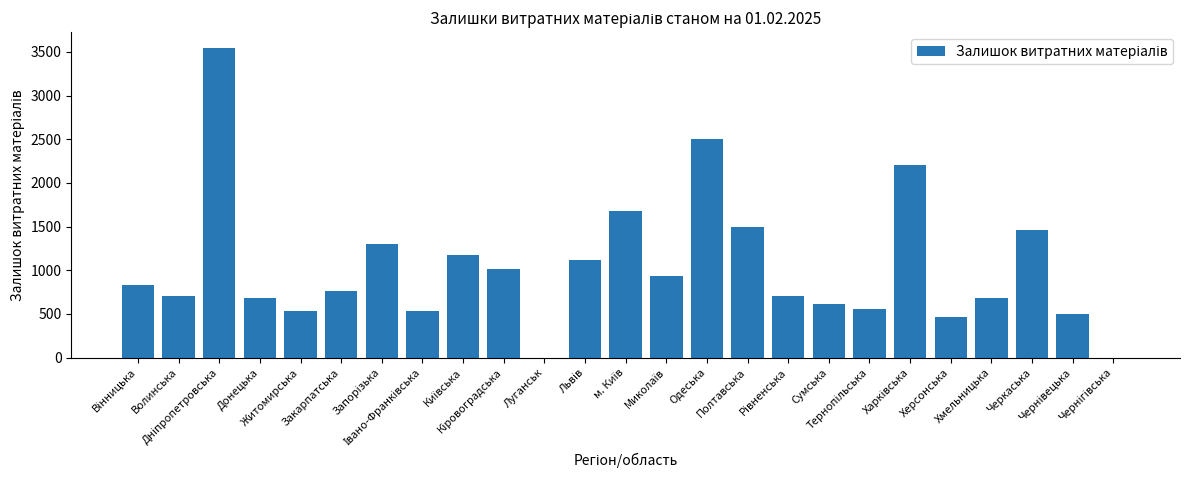

What is the sum of all values?

25990